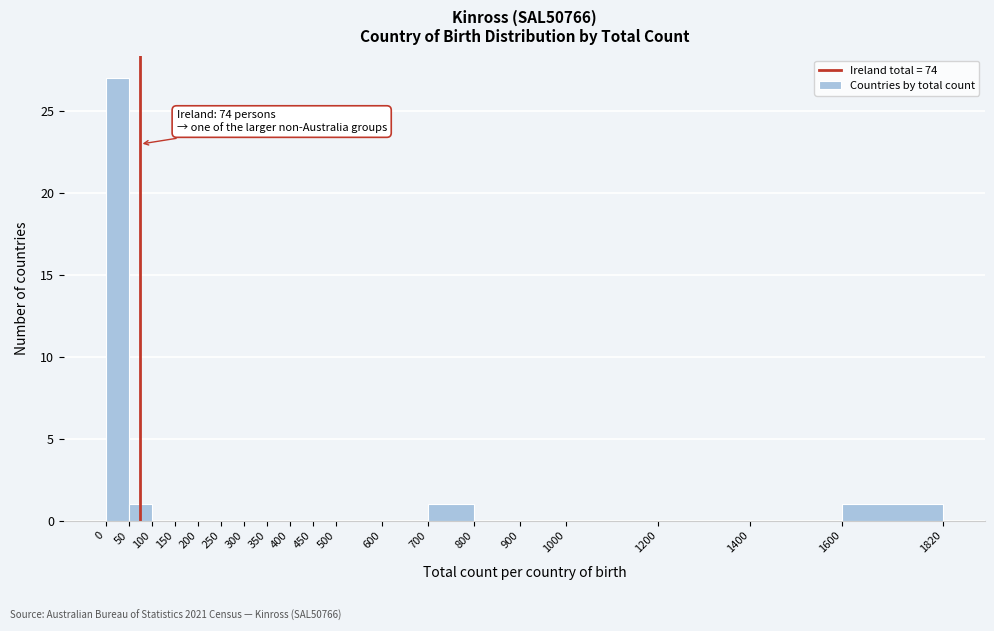

Over which range of the x-axis is the bar tallest?

0 to 50